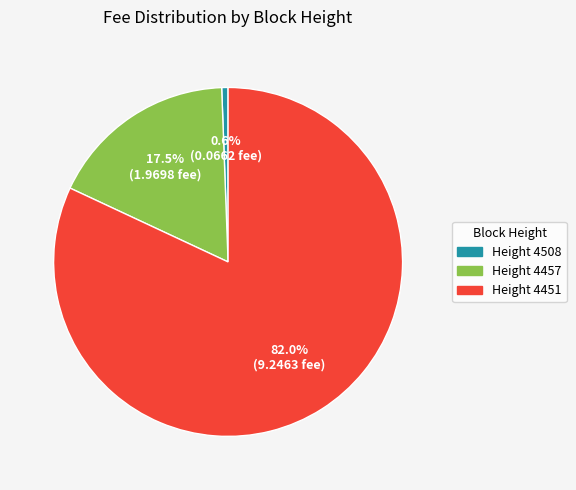

Rank the categories by value from lowest to highest.

Height 4508, Height 4457, Height 4451